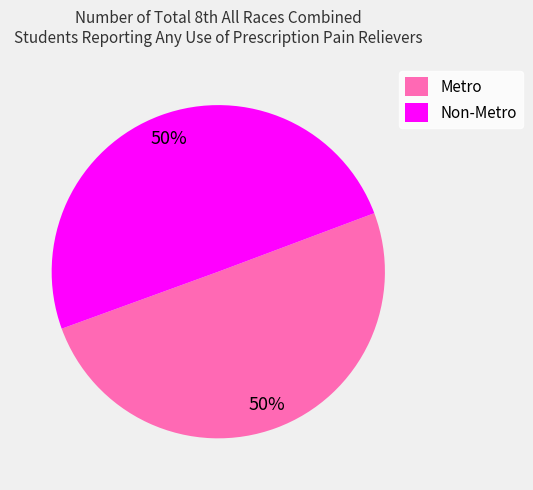

To the nearest percent, what percentage of the pie is Non-Metro?

50%